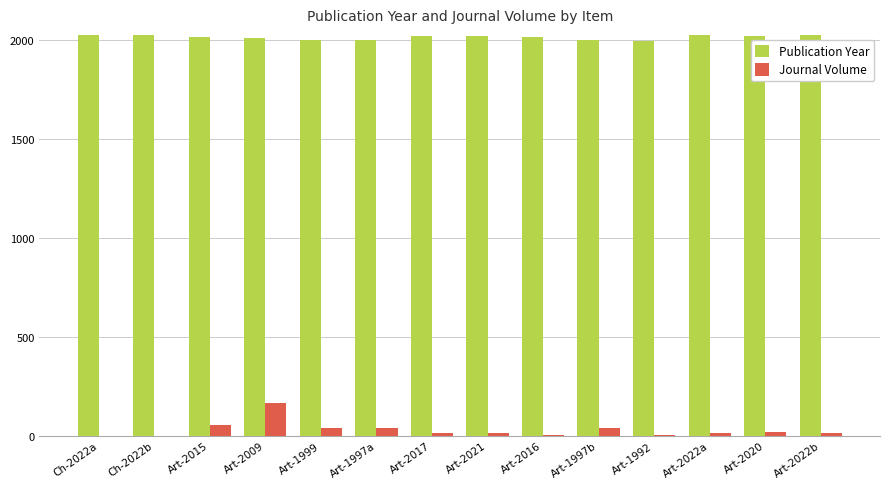

The Publication Year series shows 2020 at Art-2020. True or false?

True